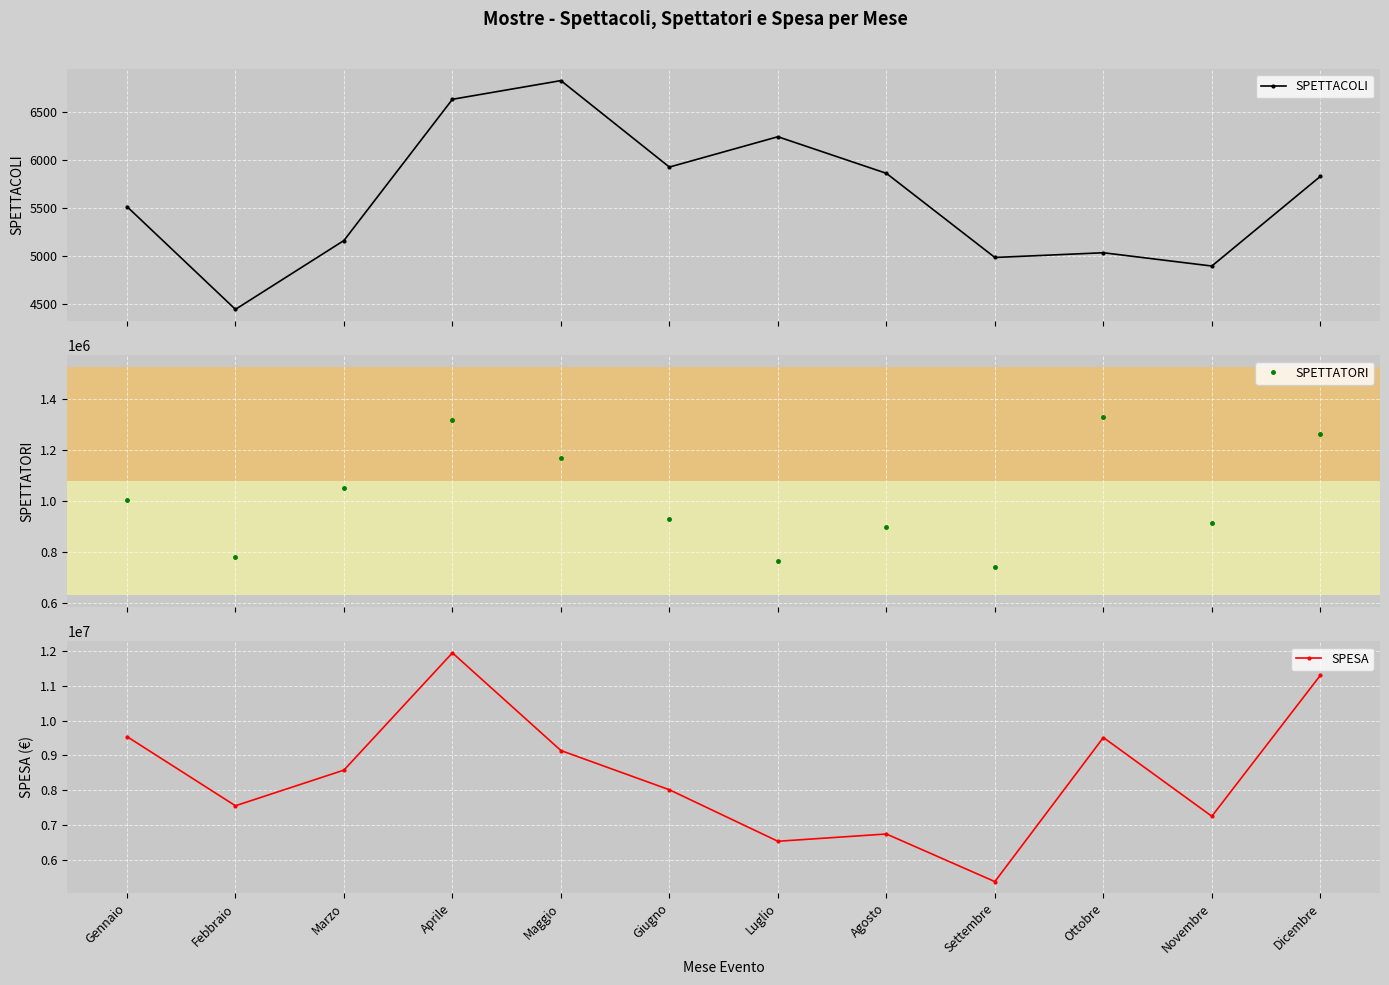

How many lines are shown in the chart?

3